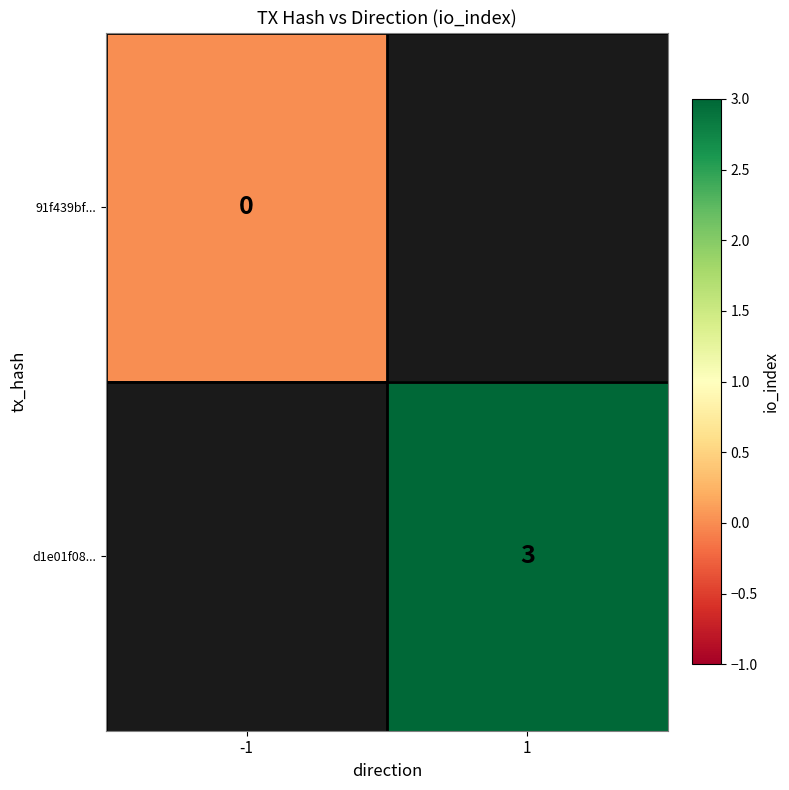

How many data points does each series have?

2